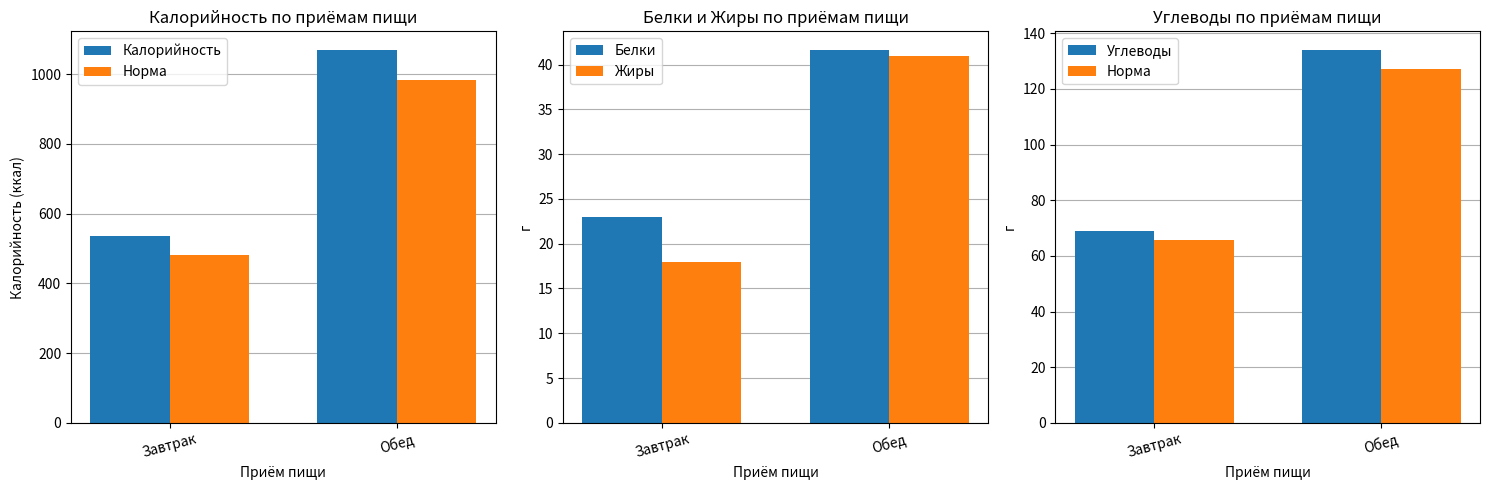

The value of Норма at Завтрак is 65.5. True or false?

True